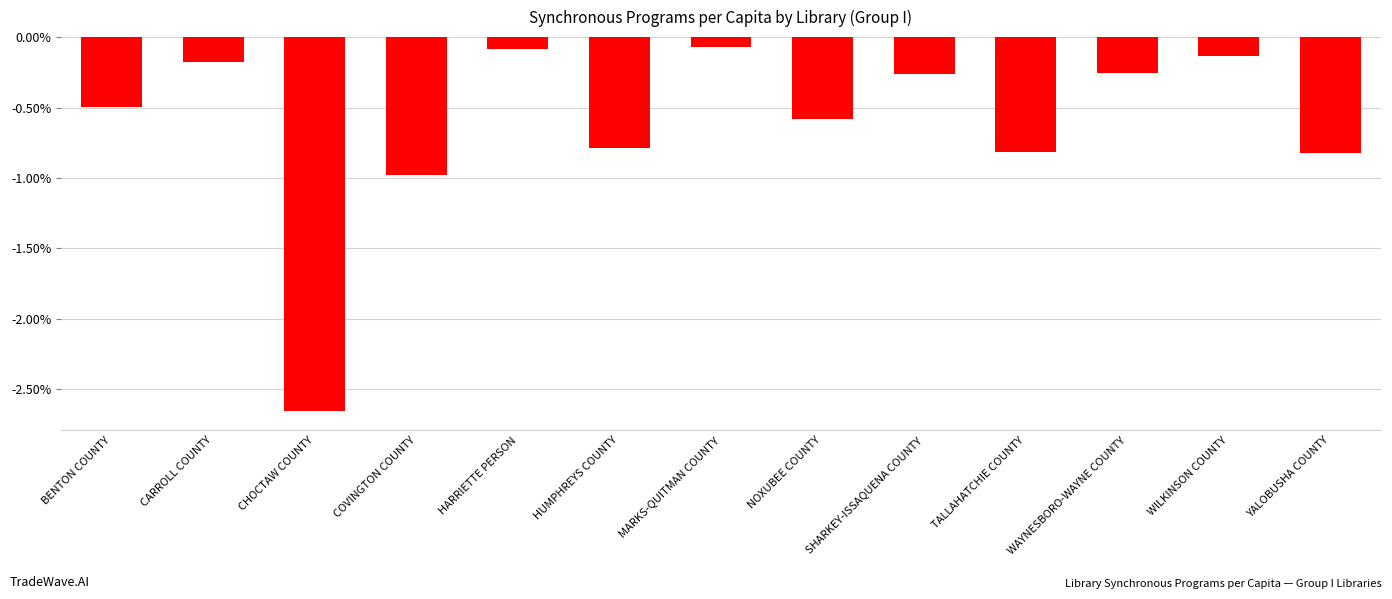

Rank the categories by value from lowest to highest.

CHOCTAW COUNTY, COVINGTON COUNTY, YALOBUSHA COUNTY, TALLAHATCHIE COUNTY, HUMPHREYS COUNTY, NOXUBEE COUNTY, BENTON COUNTY, SHARKEY-ISSAQUENA COUNTY, WAYNESBORO-WAYNE COUNTY, CARROLL COUNTY, WILKINSON COUNTY, HARRIETTE PERSON, MARKS-QUITMAN COUNTY